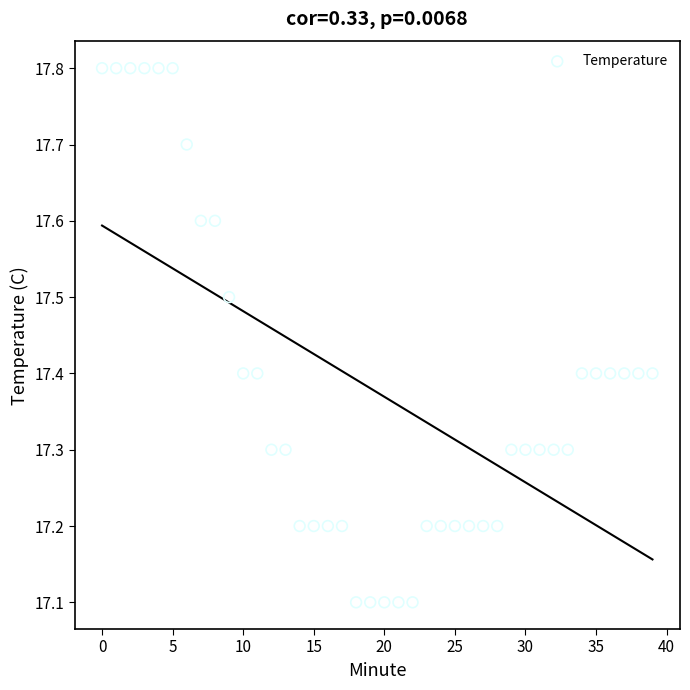

What is the range of Y values (max minus min)?

0.7